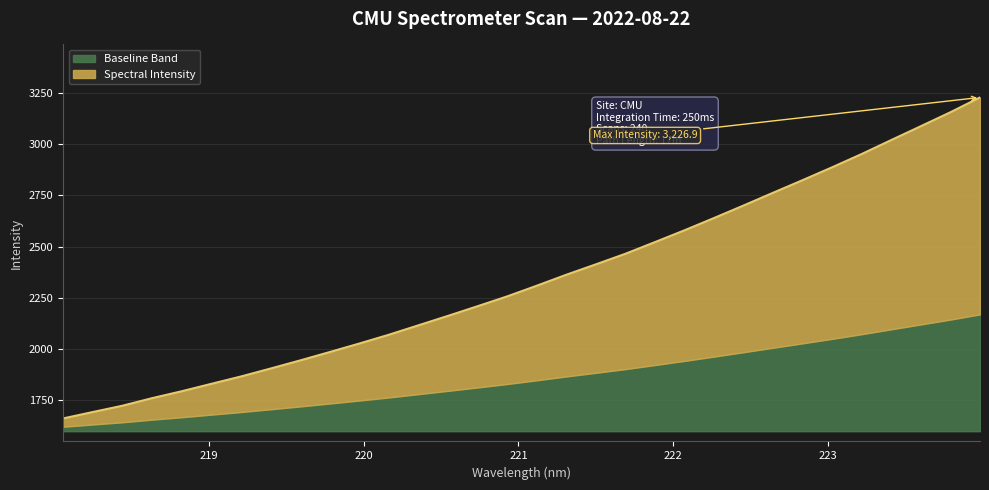

List the labels in order of value, largest first.

223.9802, 223.7895, 223.5987, 223.408, 223.2172, 223.0264, 222.8355, 222.6447, 222.4538, 222.263, 222.0721, 221.8812, 221.6902, 221.4993, 221.3083, 221.1174, 220.9264, 220.7354, 220.5444, 220.3533, 220.1623, 219.9712, 219.7801, 219.589, 219.3979, 219.2067, 219.0156, 218.8244, 218.6332, 218.442, 218.2508, 218.0596